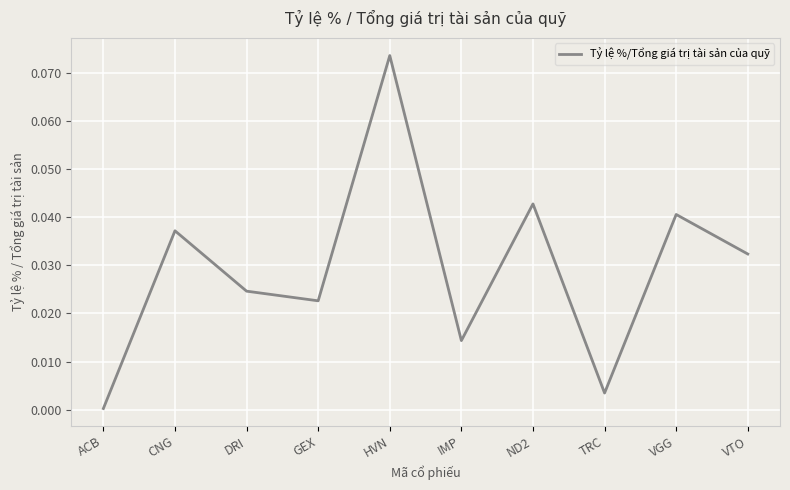

List the labels in order of value, largest first.

HVN, ND2, VGG, CNG, VTO, DRI, GEX, IMP, TRC, ACB